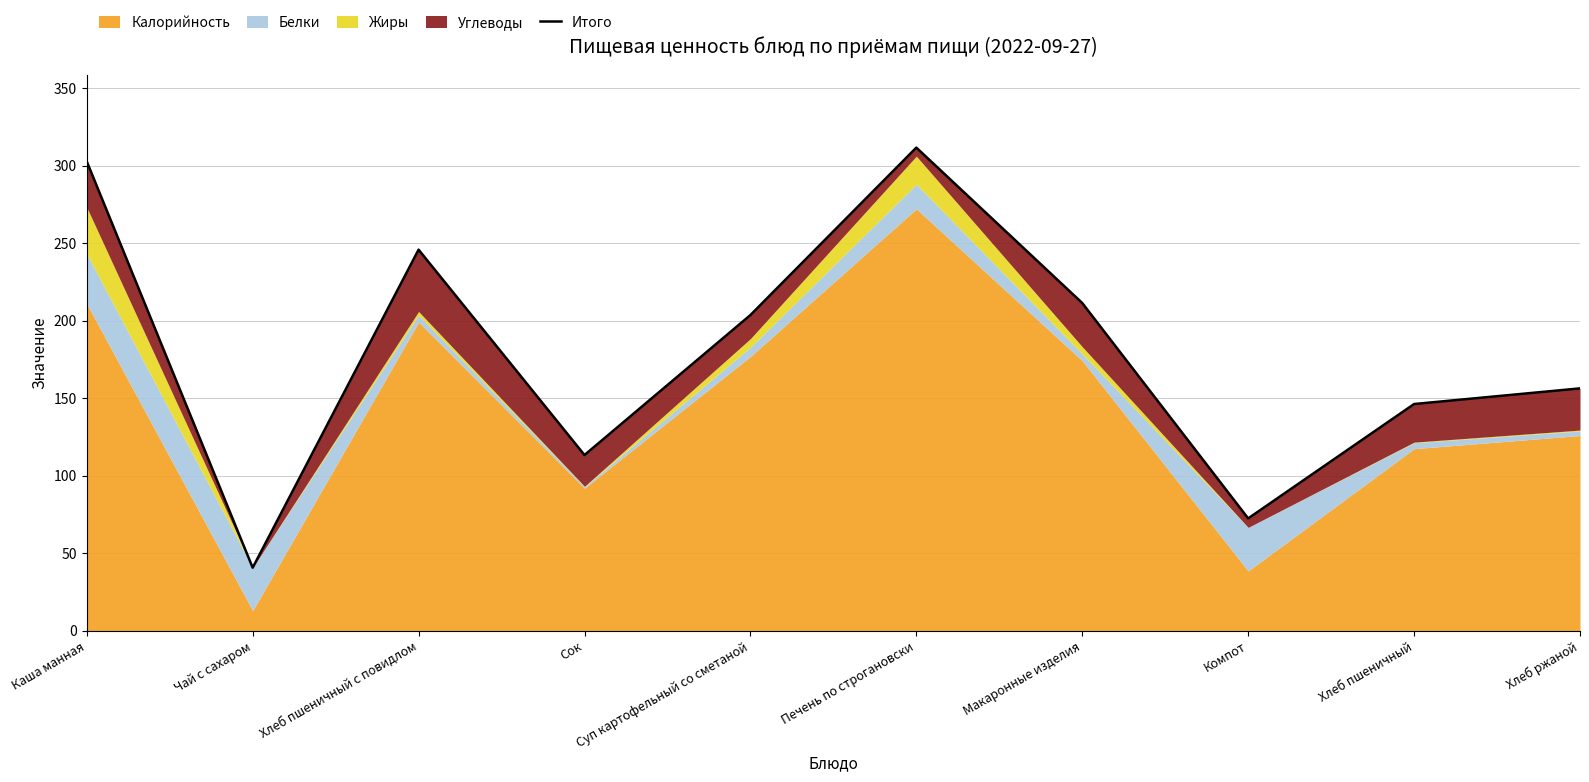

What is the minimum value shown in the chart?

40.7